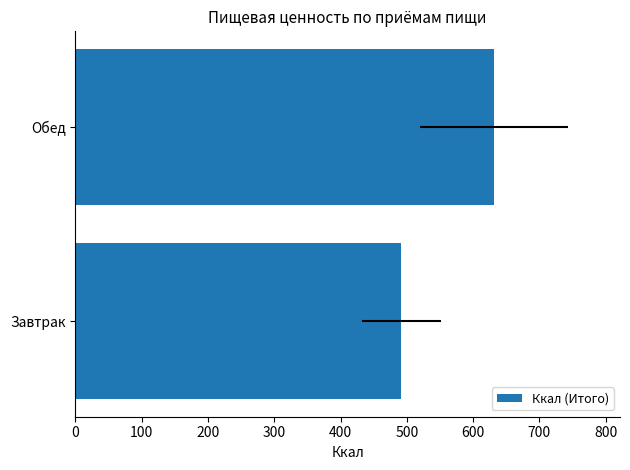

Between Завтрак and Обед, which is larger?

Обед